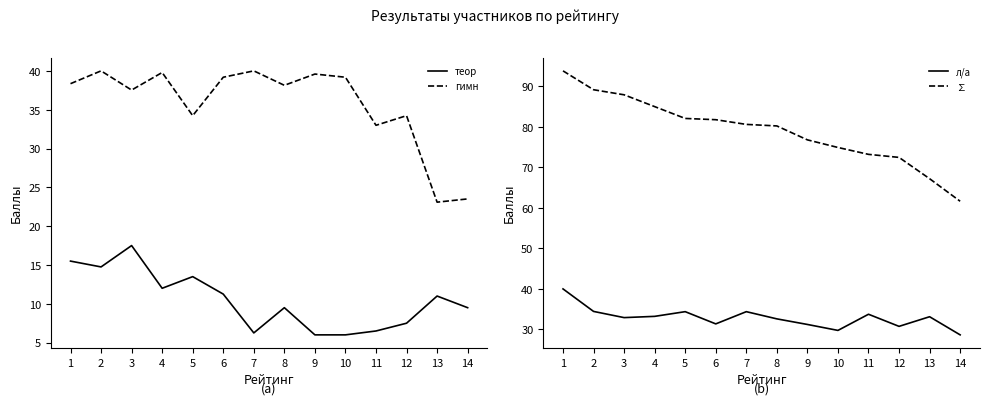

How many categories are shown in the chart?

14